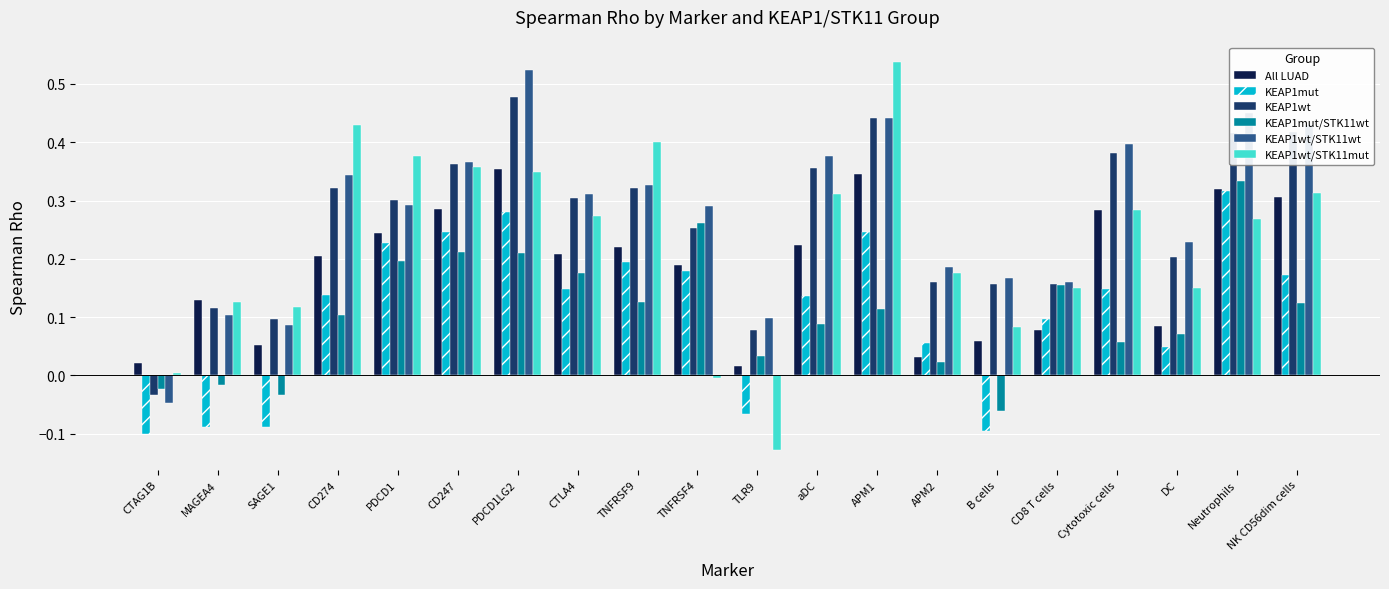

Is the value of KEAP1wt/STK11wt at Cytotoxic cells greater than the value of KEAP1mut/STK11wt at DC?

Yes